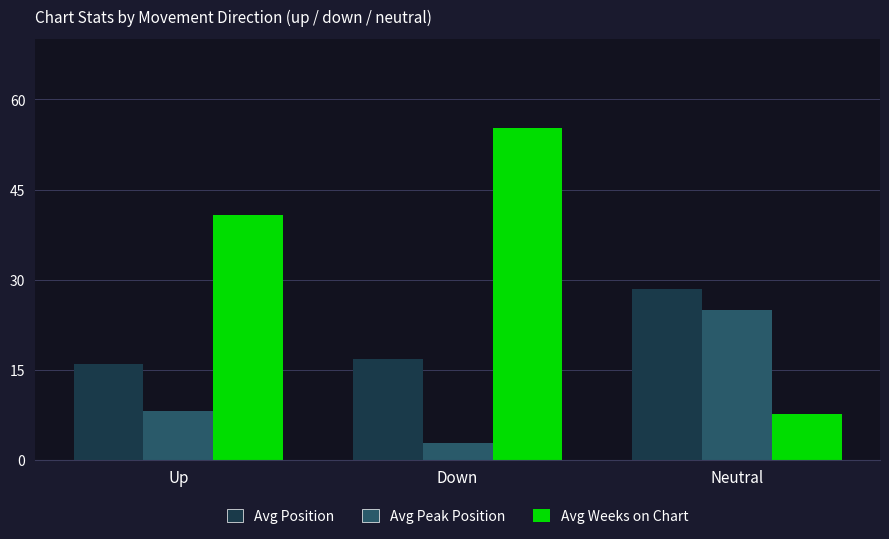

How many categories are shown in the chart?

3